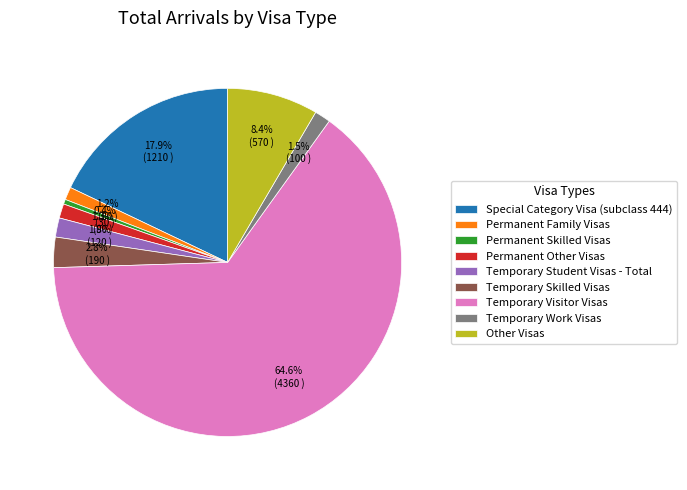

Does Temporary Visitor Visas account for over 50% of the chart?

Yes